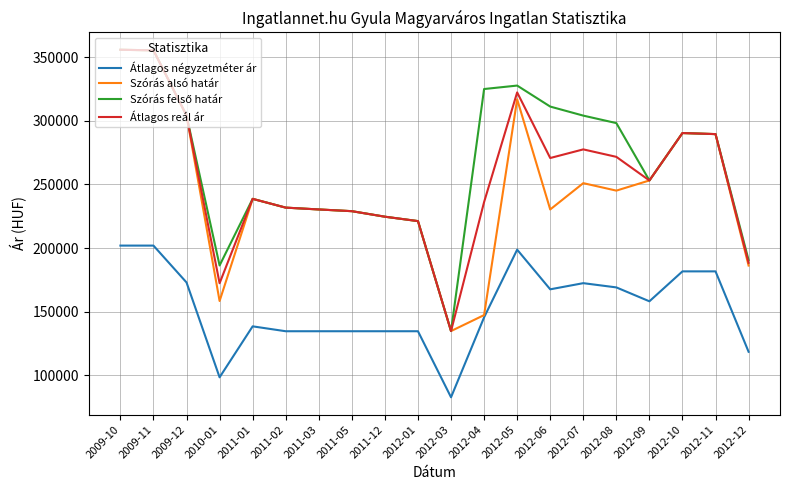

Is the value of Átlagos reál ár at 2011-01 greater than the value of Szórás alsó határ at 2012-08?

No